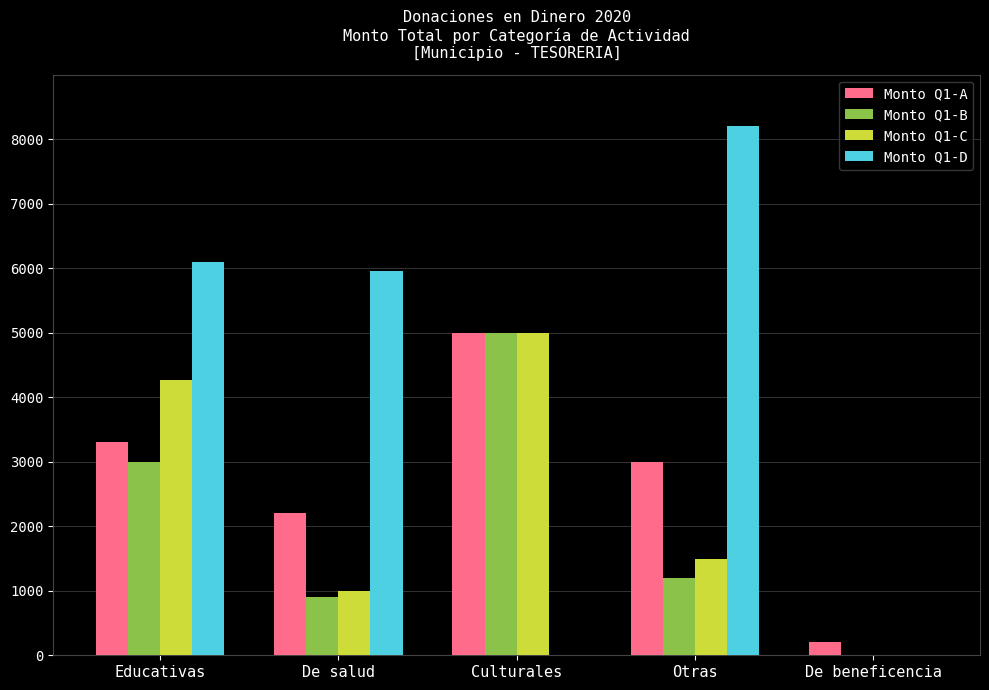

How many groups of bars are there?

5